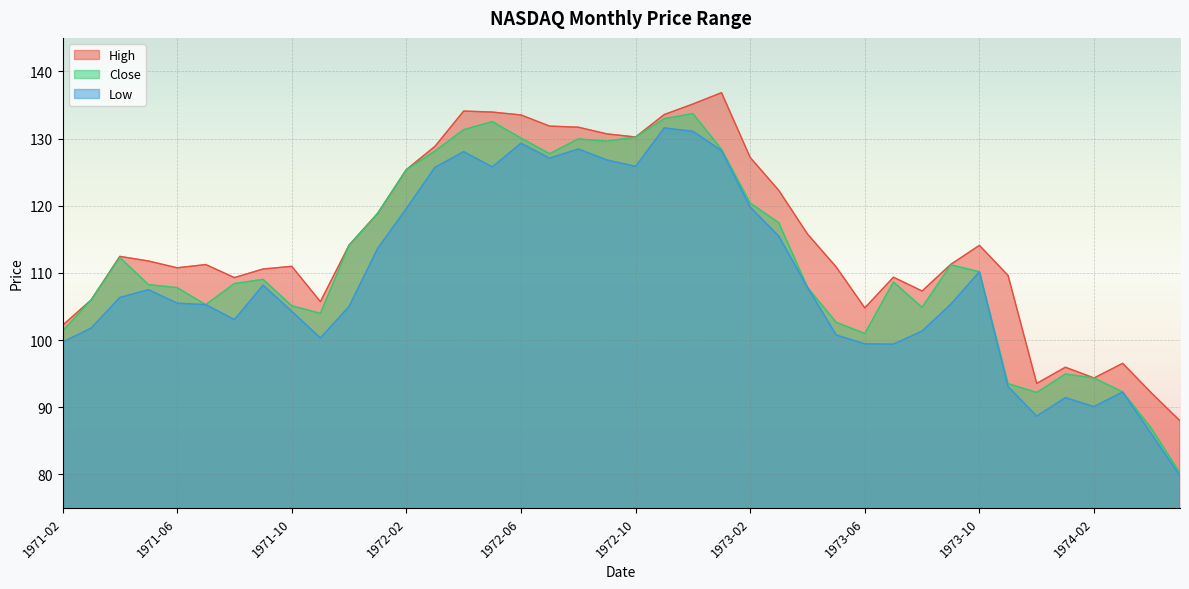

Does the chart display data point markers on the line(s)?

No